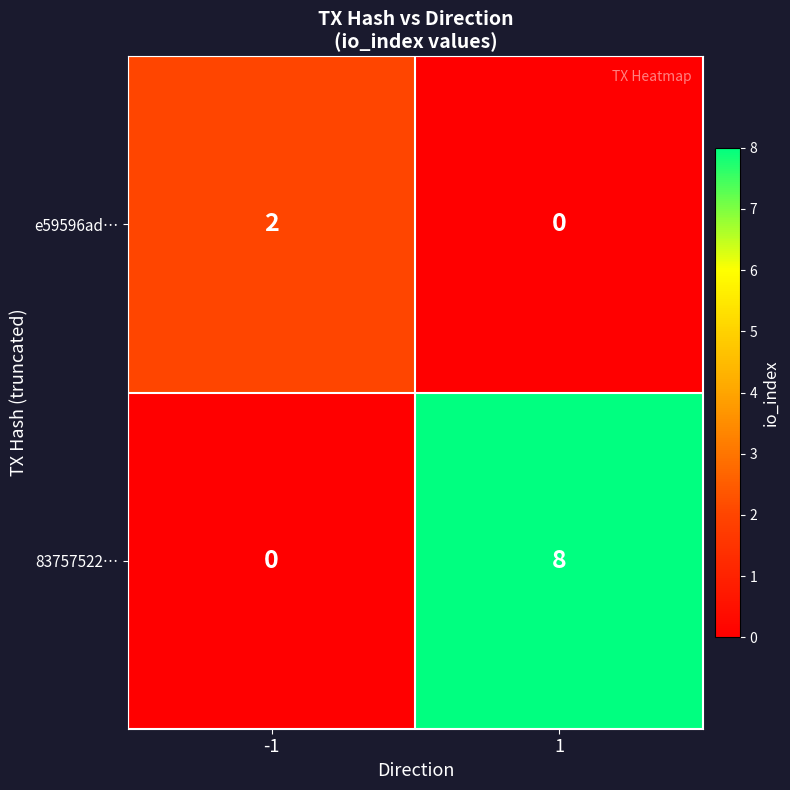

What is the difference between the 83757522… values at -1 and 1?

8